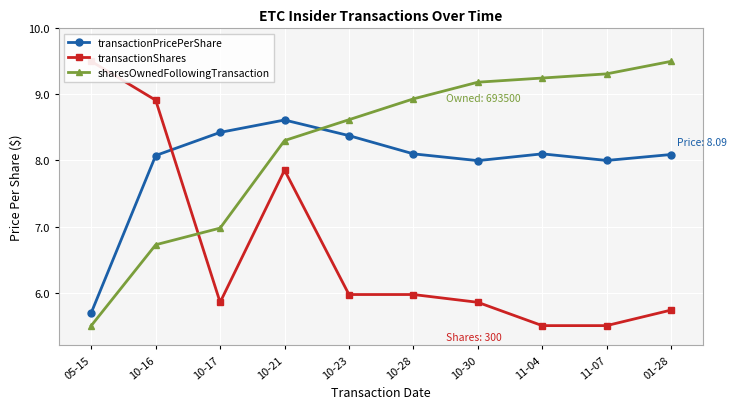

True or false: sharesOwnedFollowingTransaction has more than 0 points higher than both neighbors.

False